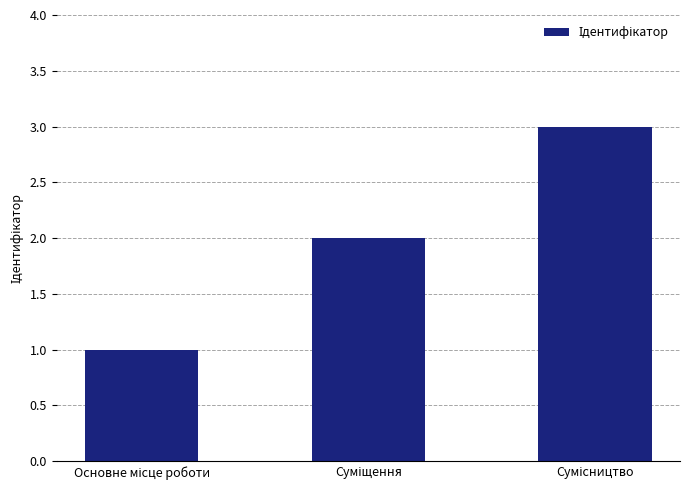

What is the sum of all values?

6